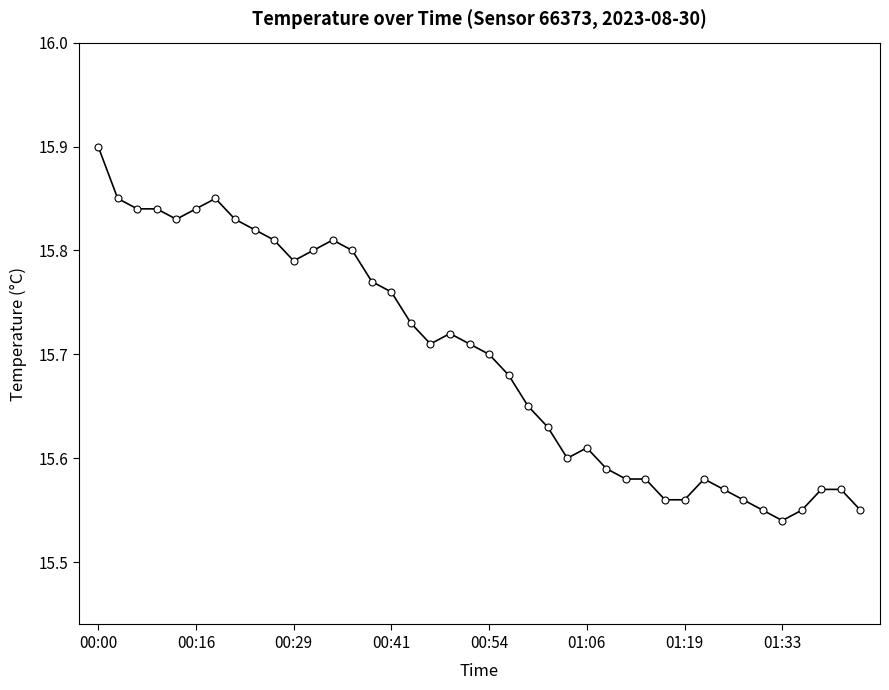

True or false: there are more than 1 points higher than both neighbors.

True